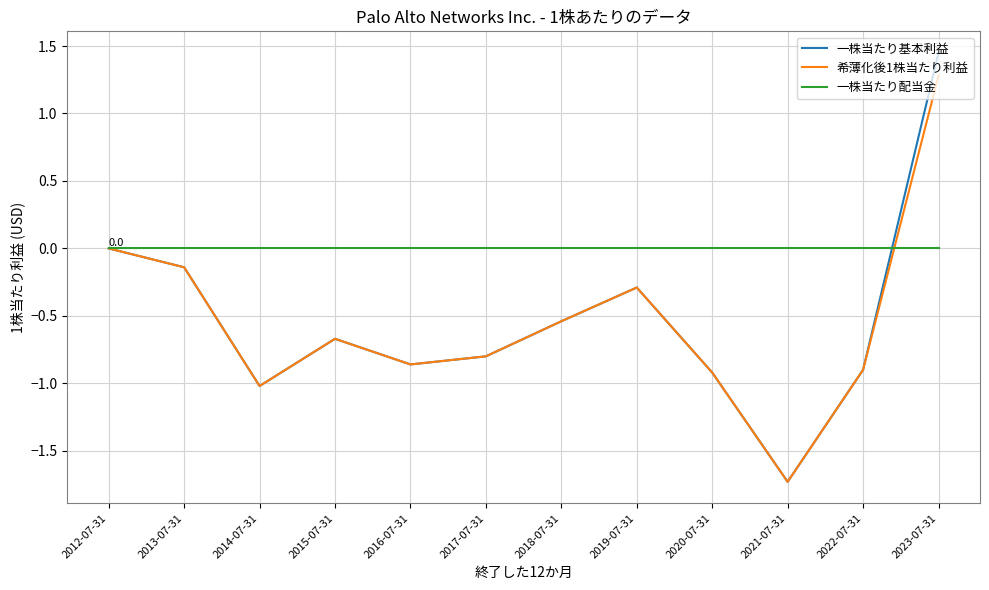

Which category has the lowest value across all series?

2021-07-31